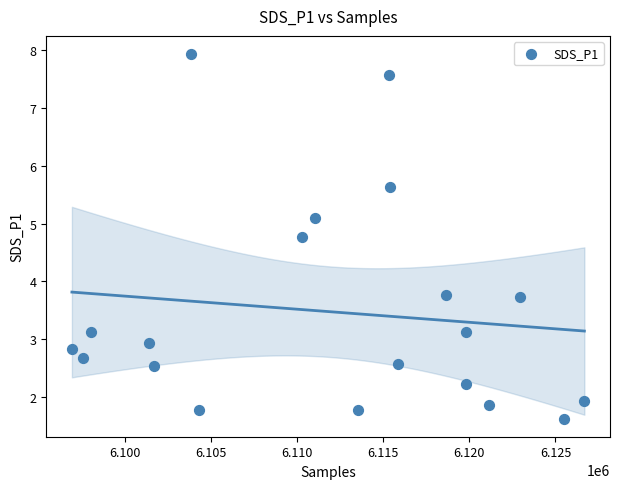

What is the range of X values (max minus min)?

29777.0